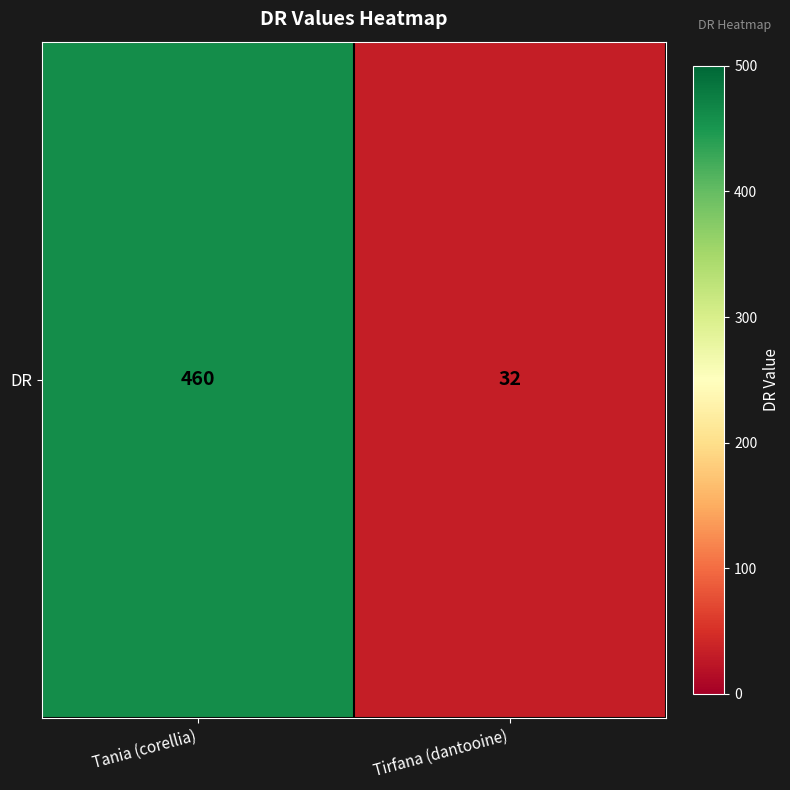

List the labels in order of value, smallest first.

Tirfana (dantooine), Tania (corellia)